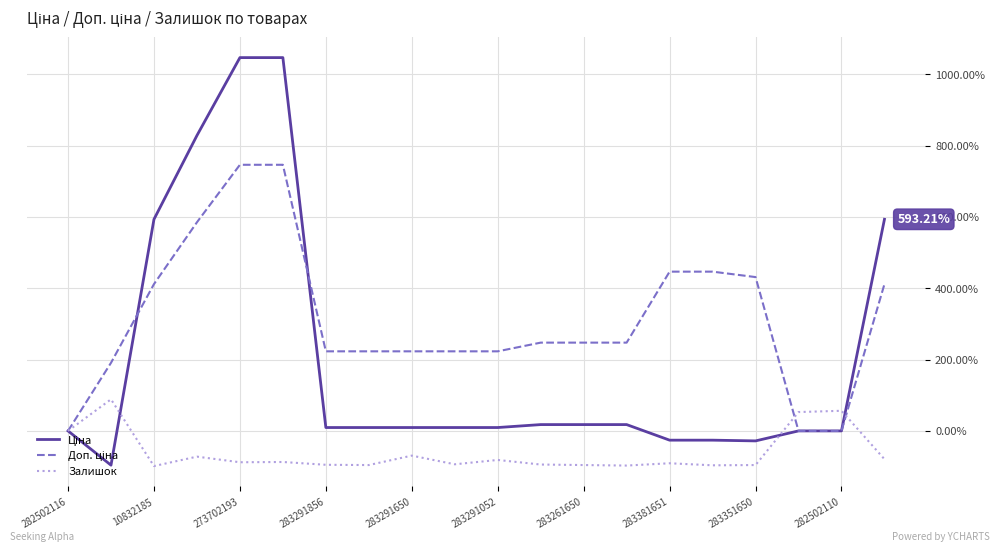

Which category has the lowest value in the Доп. ціна series?

282502116